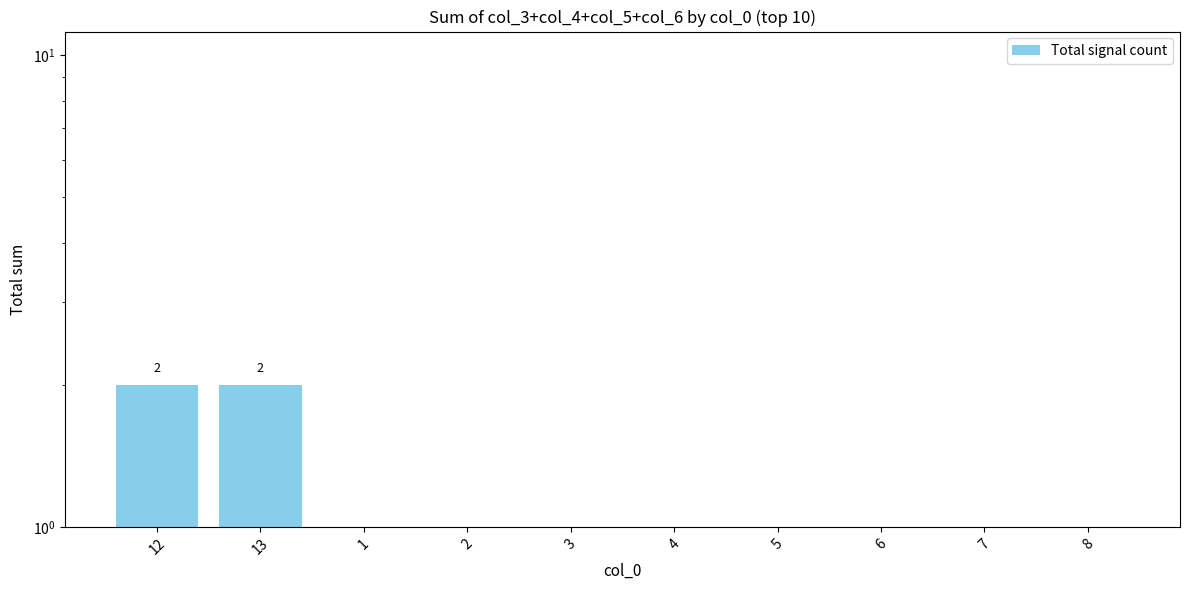

List the labels in order of value, smallest first.

1, 2, 3, 4, 5, 6, 7, 8, 12, 13